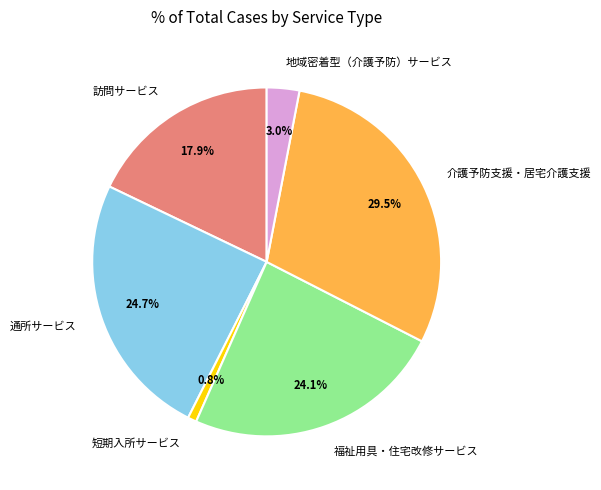

Which category has the biggest portion of the pie?

介護予防支援・居宅介護支援